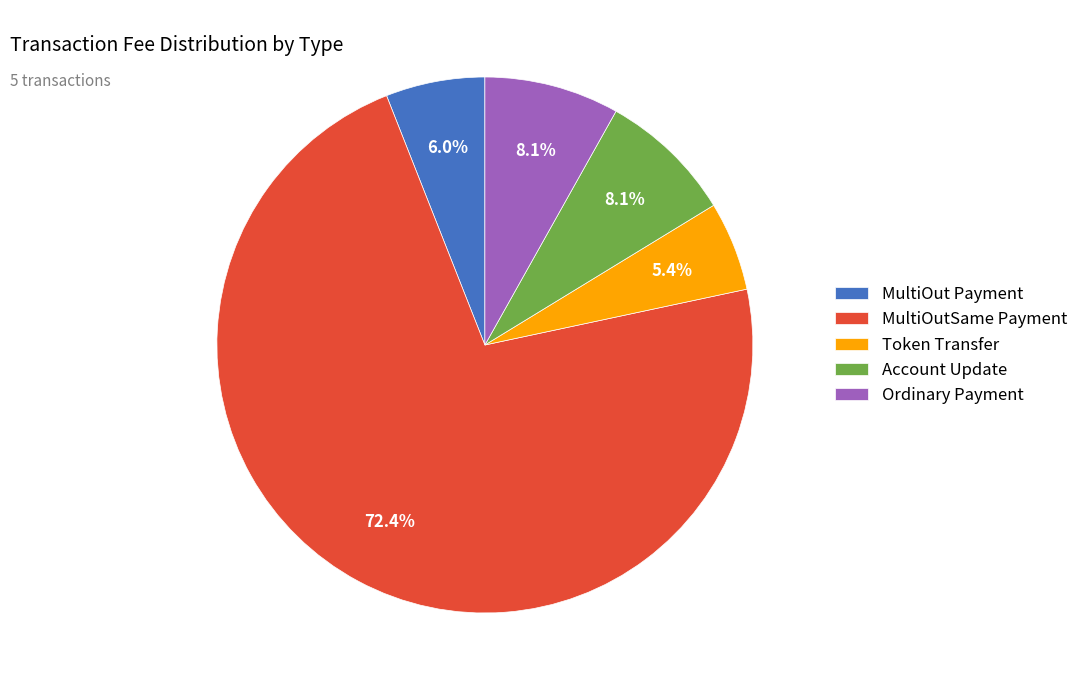

Does Token Transfer represent more than half of the total?

No